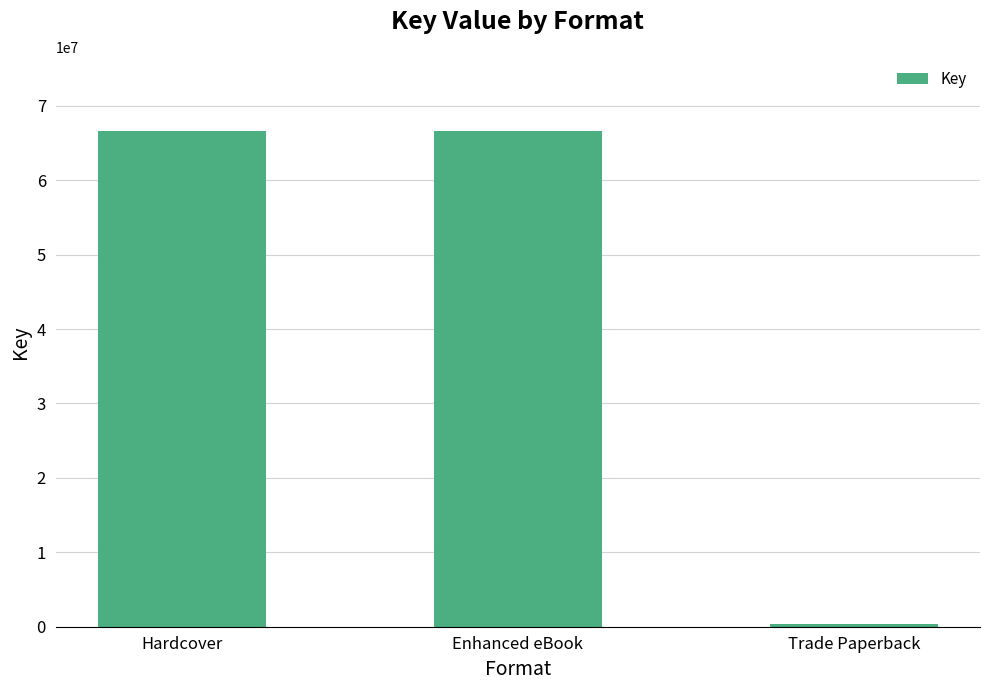

The value at Enhanced eBook is 66593775. True or false?

True